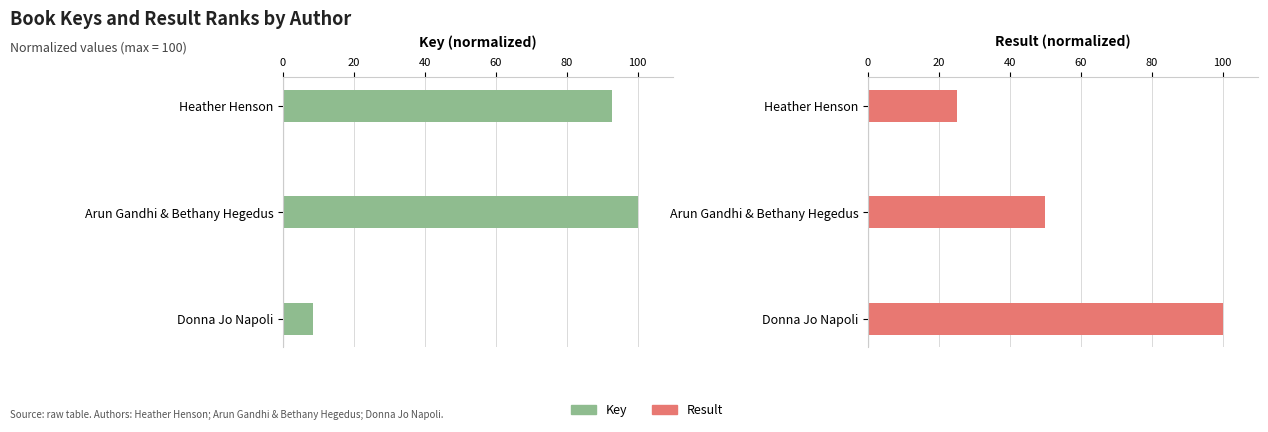

What is the value of the Key bar at the 3rd from the left?

8.4